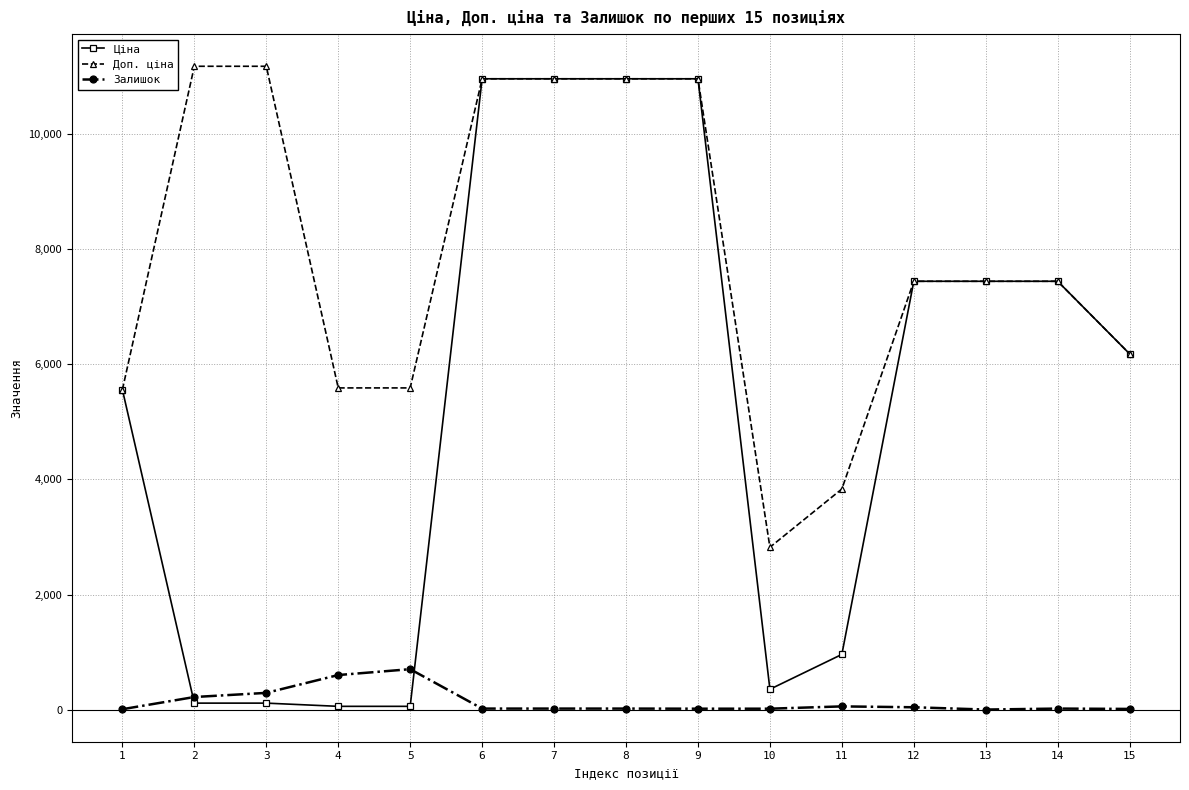

At 4, list the series in order from largest to smallest.

Доп. ціна, Залишок, Ціна